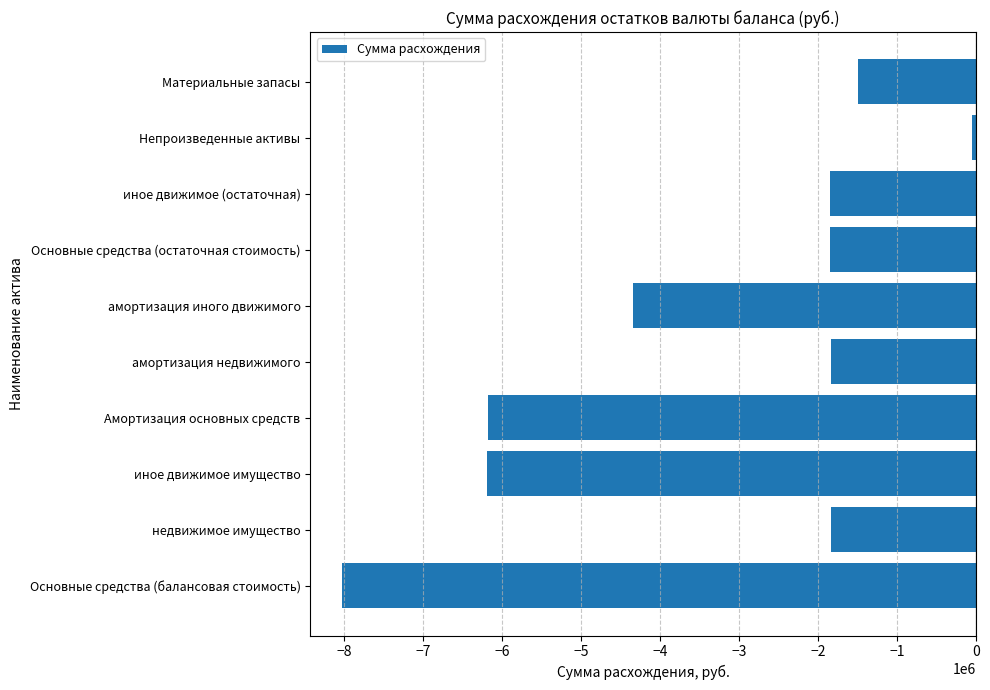

Which category has the highest value across all series?

Непроизведенные активы